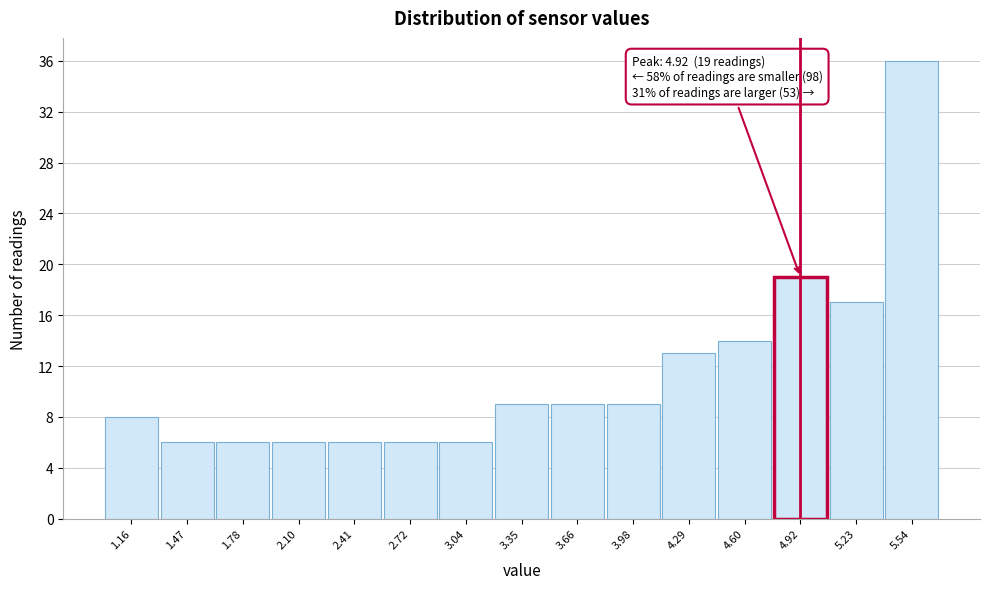

Which range on the x-axis has the tallest bar?

5.40 to 5.70